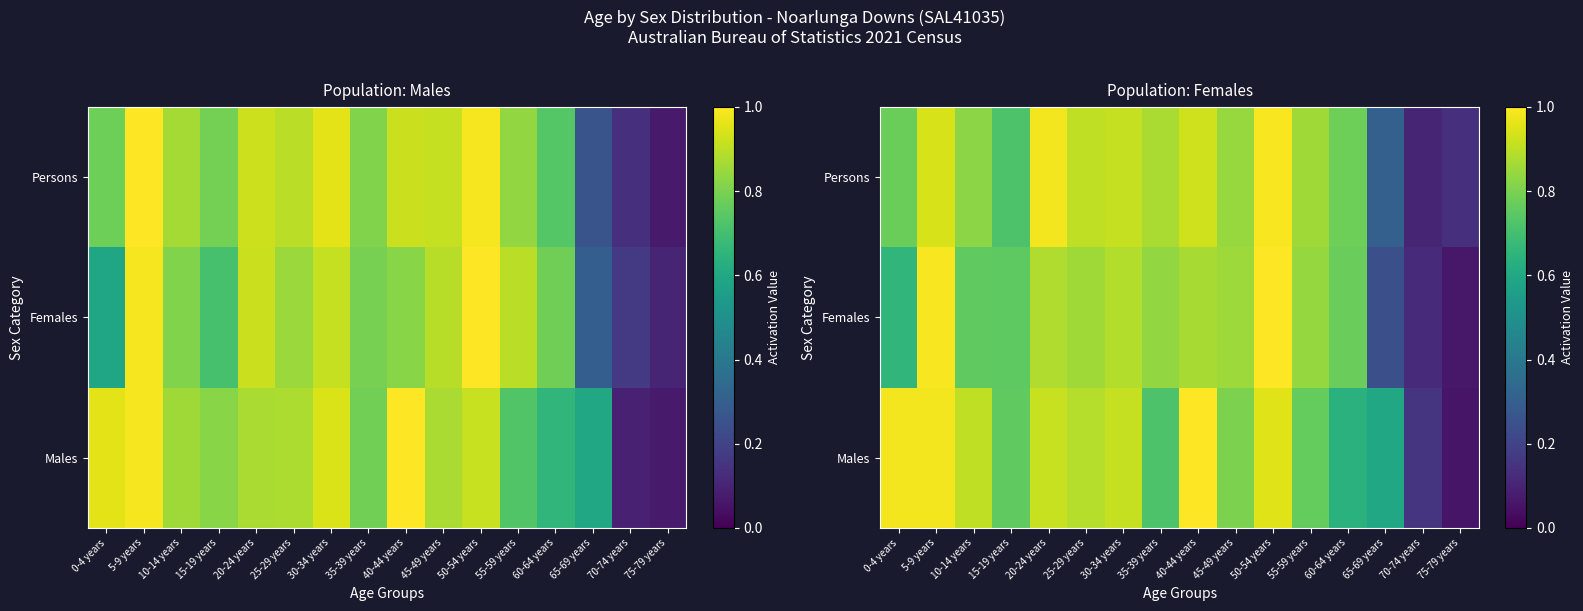

What is the difference between the maximum and second lowest values in the Females series?

0.9